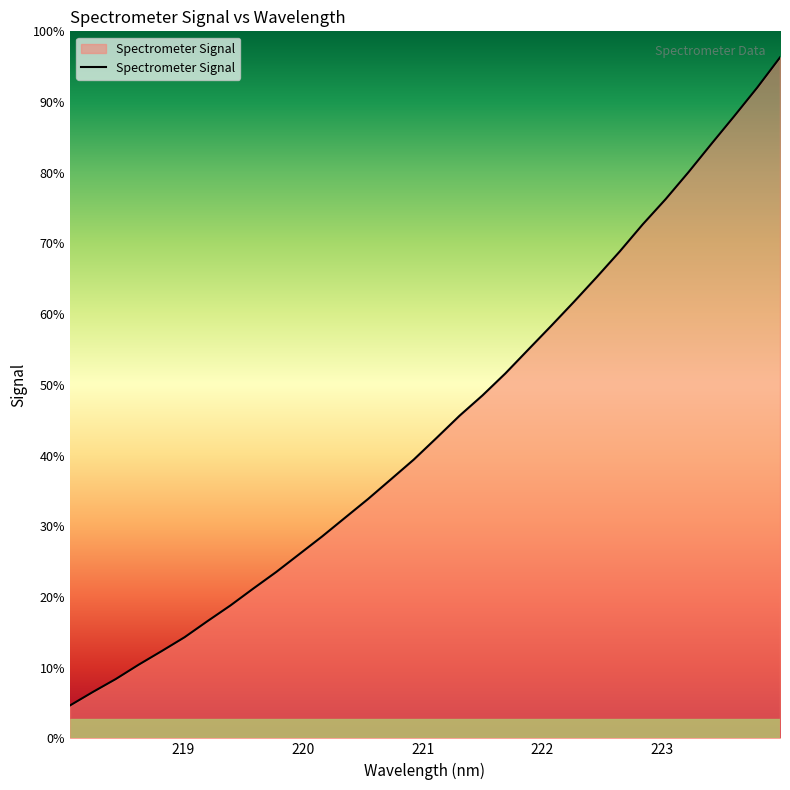

Does the chart have visible grid lines?

No